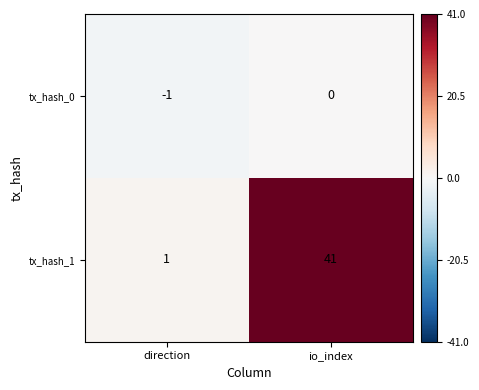

Which category has the highest value across all series?

io_index